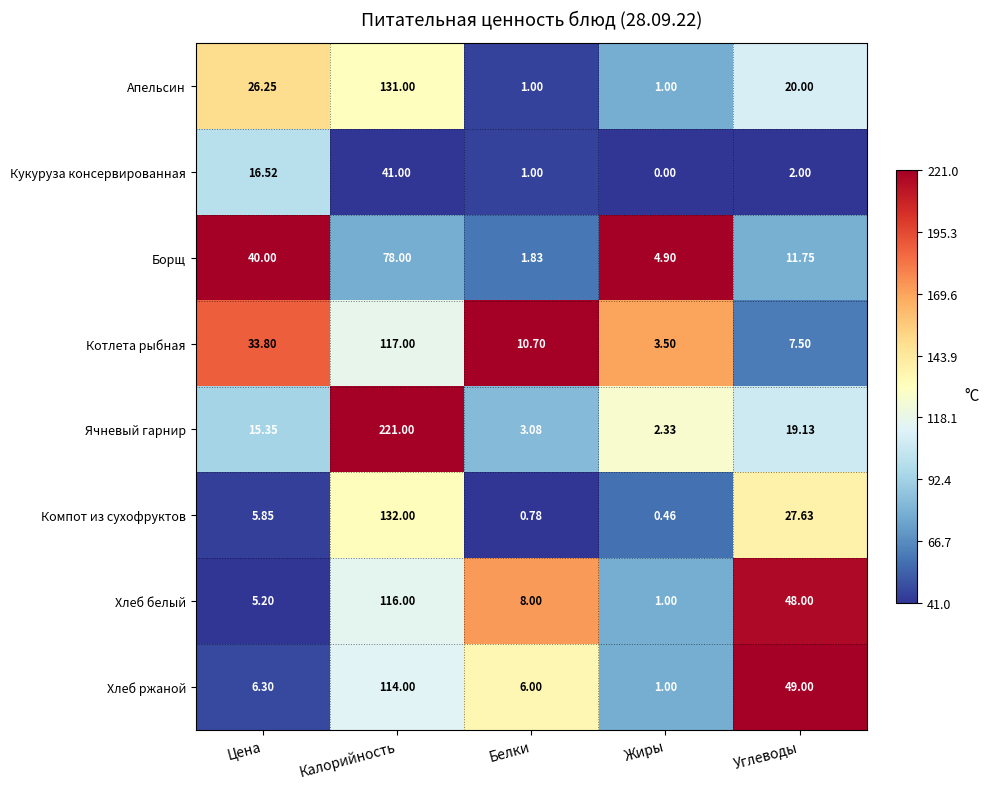

Which series changed the most between Белки and Углеводы?

Хлеб ржаной